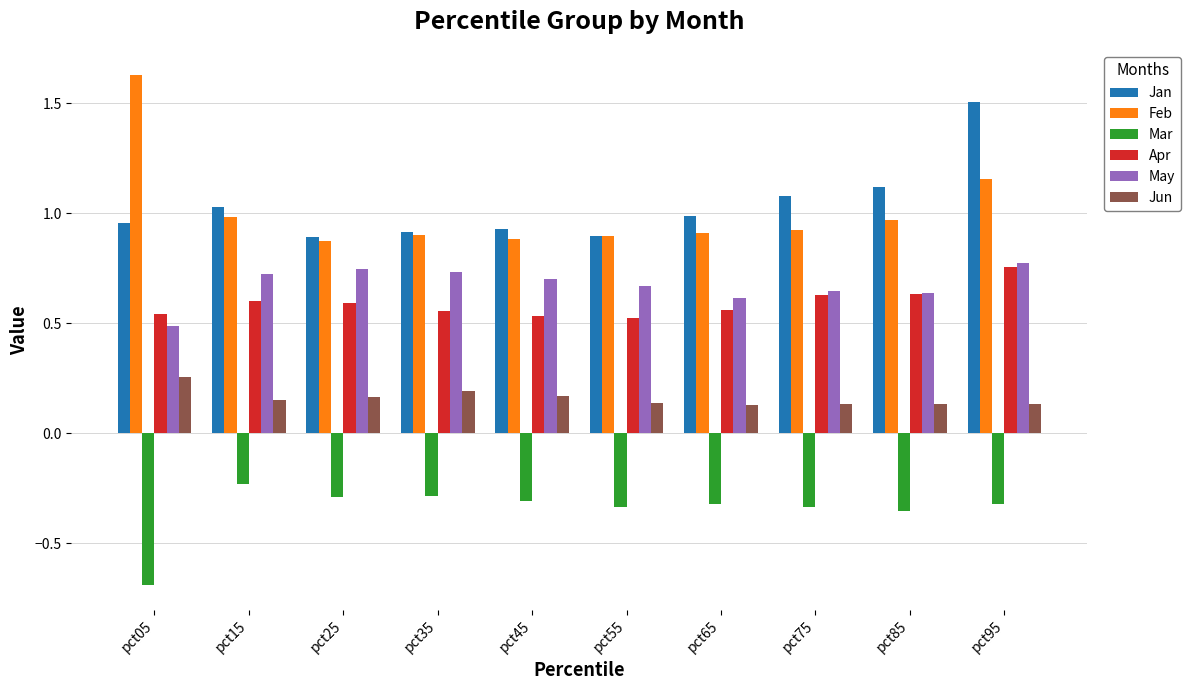

True or false: Feb has a value of 0.2 at pct55.

False